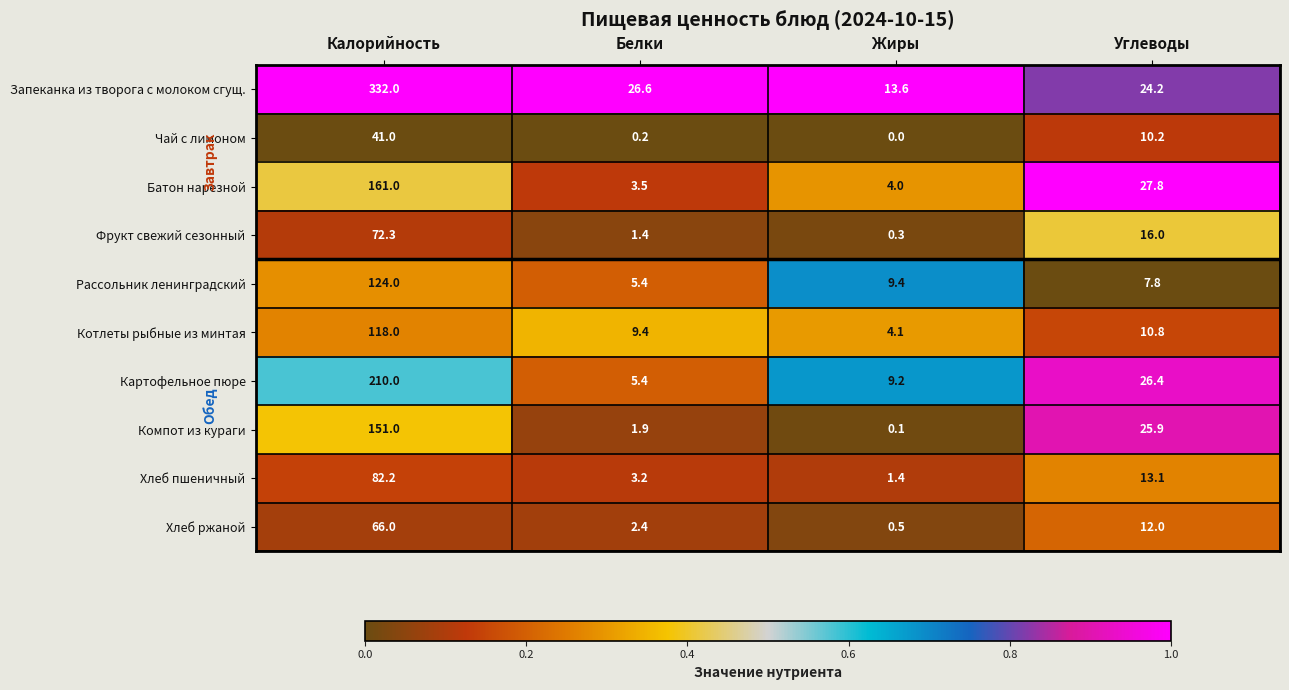

What is the difference between the second highest and second lowest values in the Фрукт свежий сезонный series?

14.6